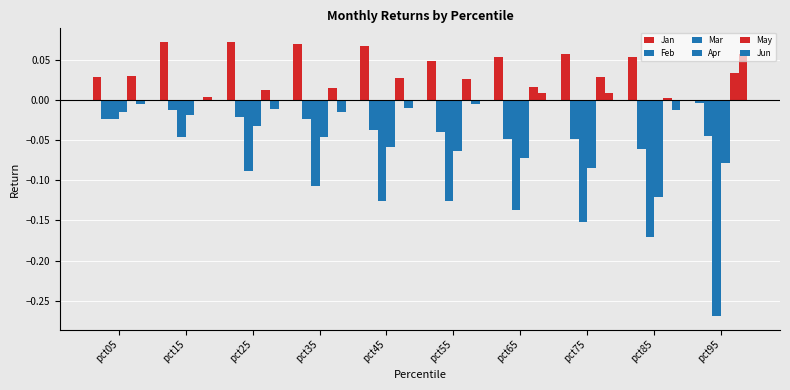

How many bars are there in each group?

6